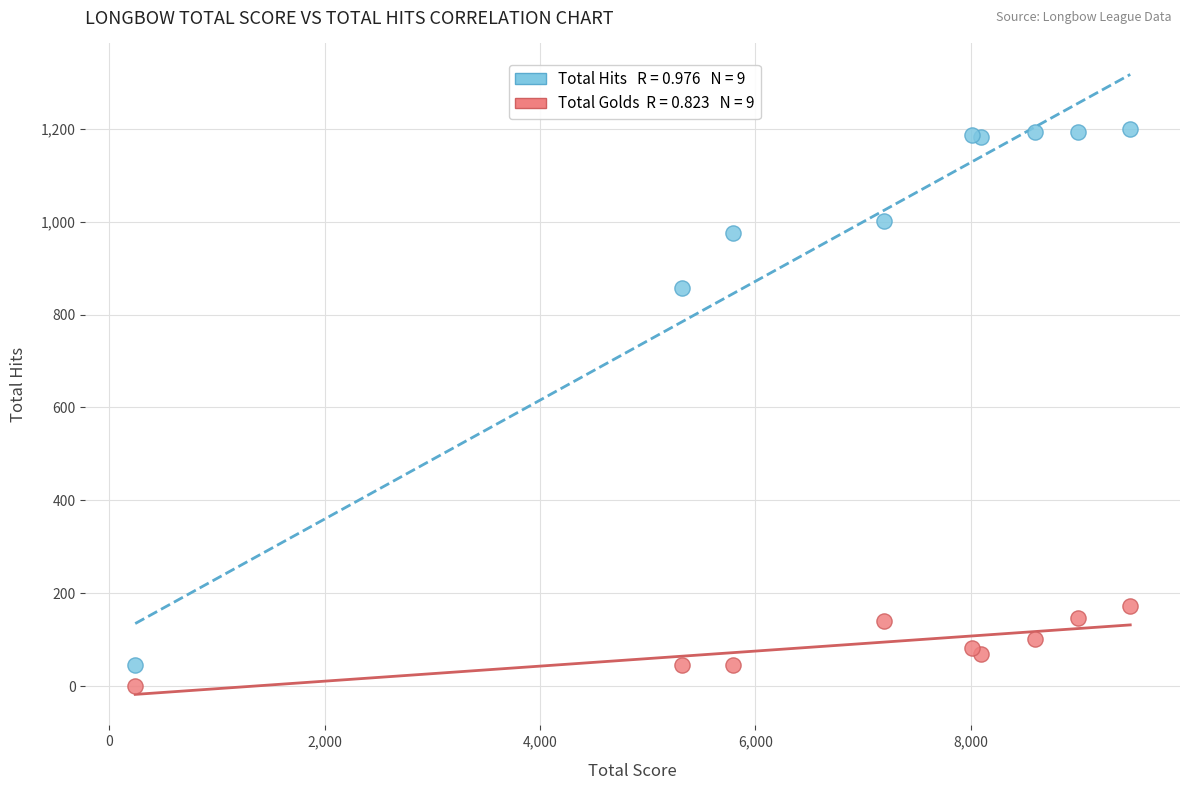

Across all series, what Y value is closest to 600?

857